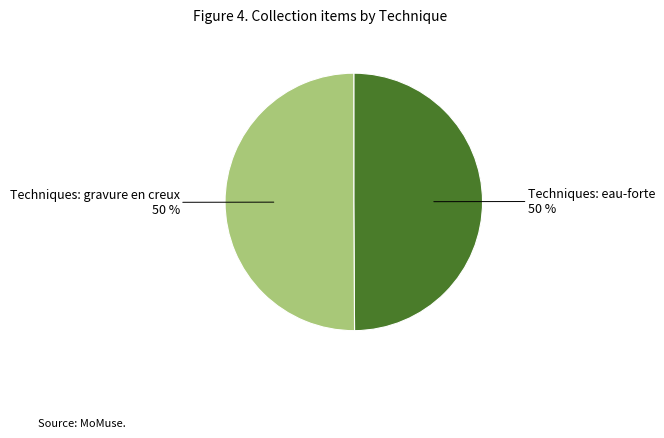

True or false: Techniques: gravure en creux accounts for 42% of the total.

False